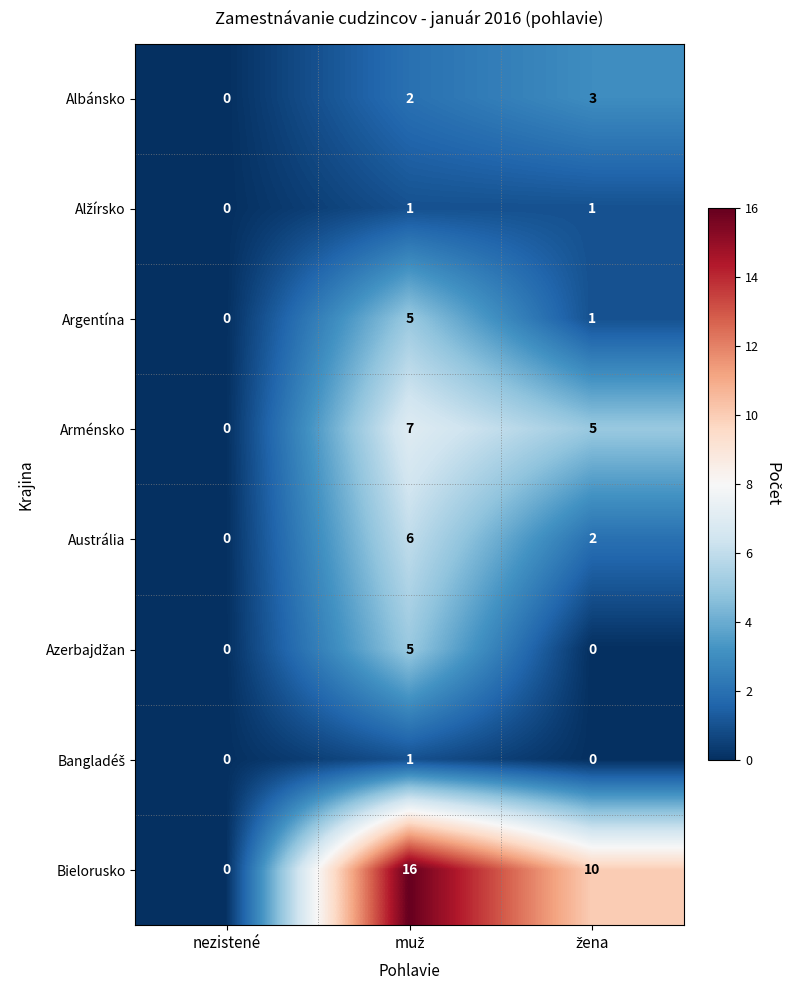

The Bielorusko series shows 0 at nezistené. True or false?

True